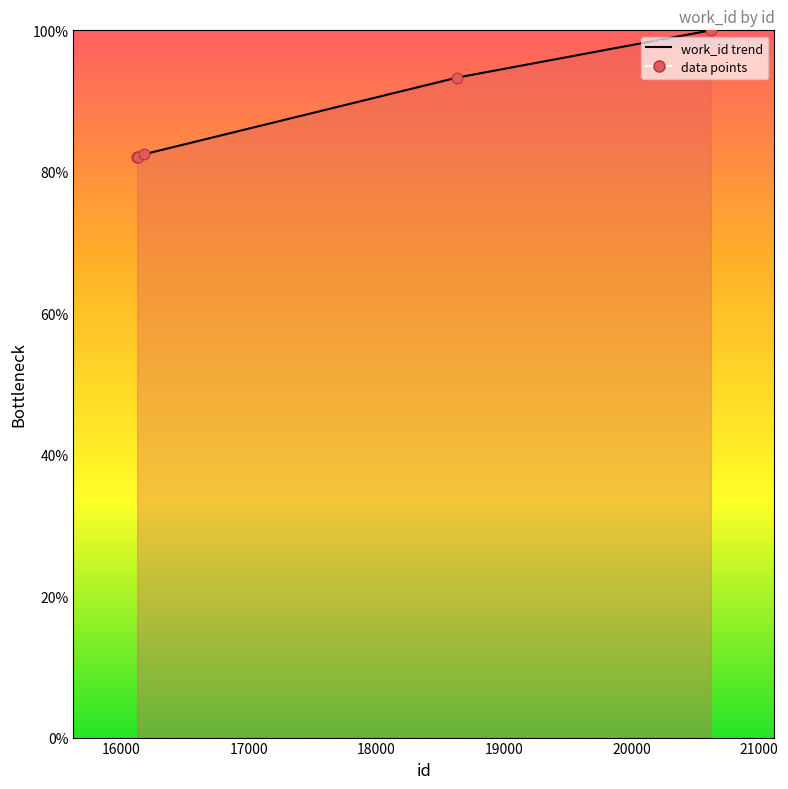

What is the minimum value shown in the chart?

82.0